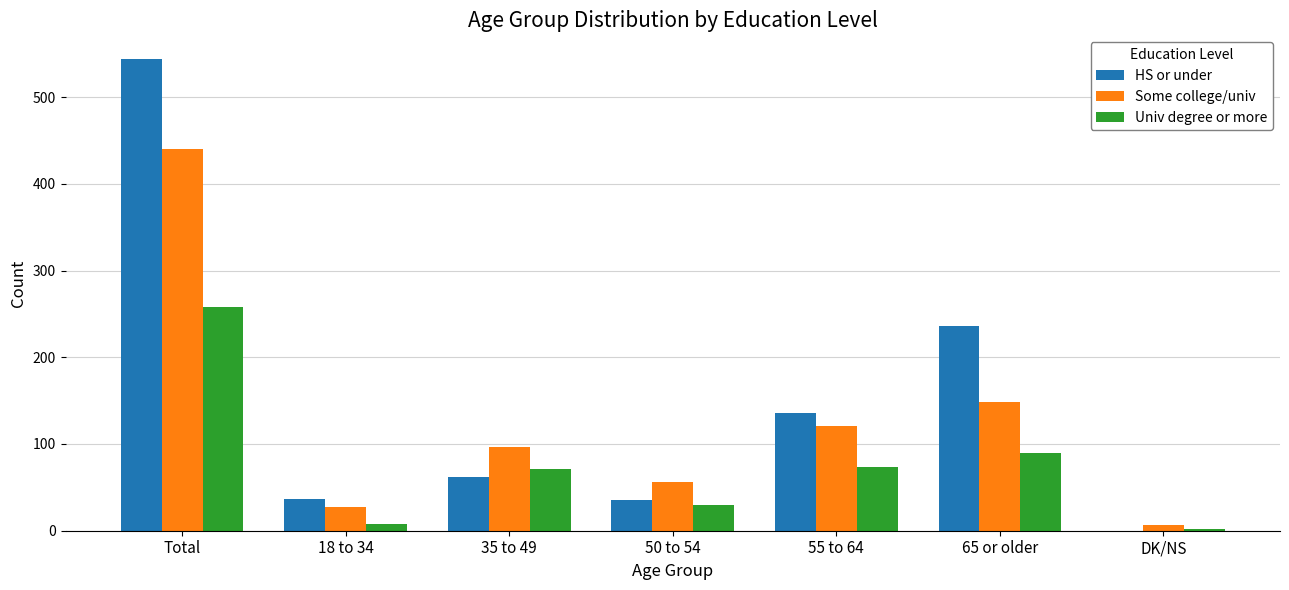

Between 50 to 54 and DK/NS, which series saw the biggest shift?

Some college/univ